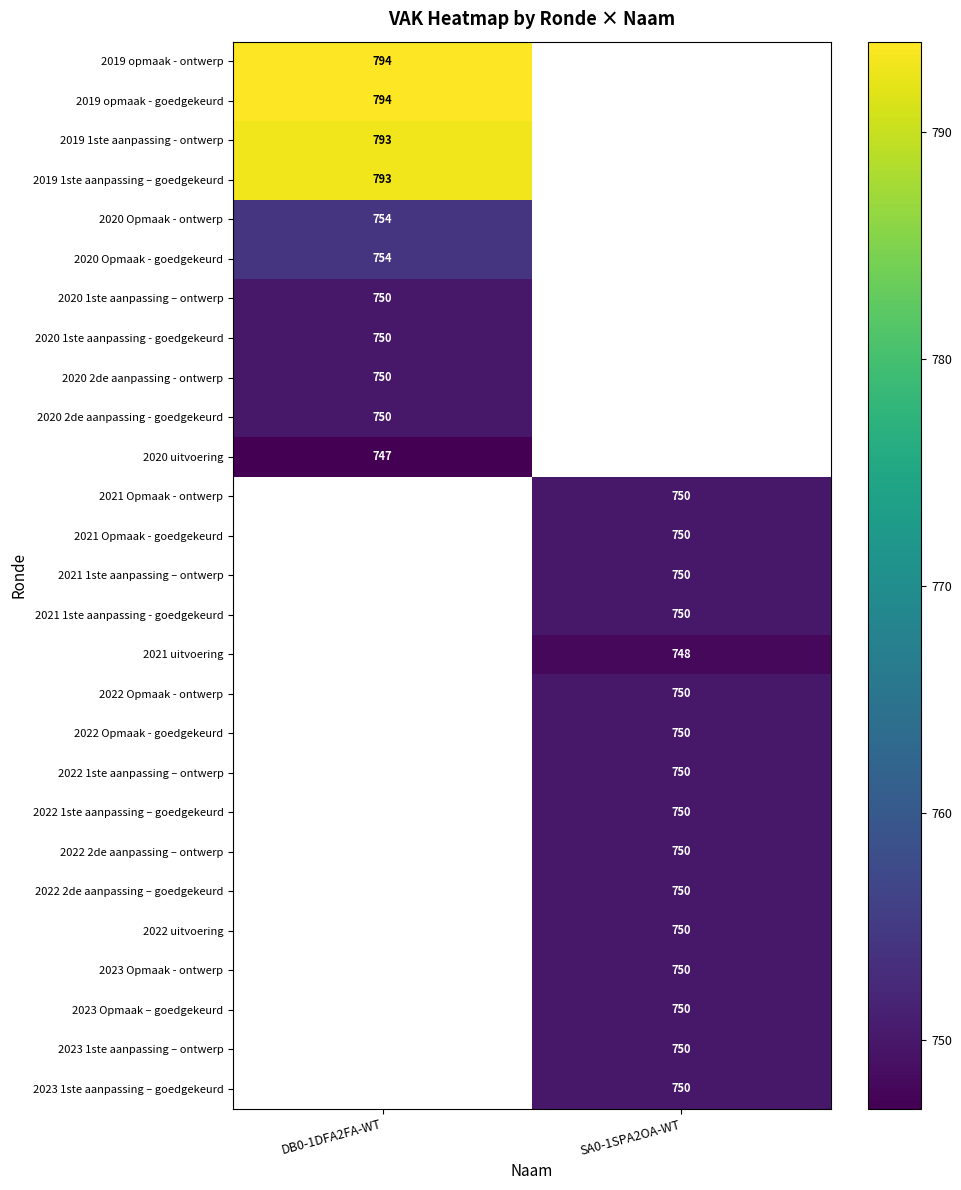

True or false: 2022 2de aanpassing – ontwerp has a value of 373 at SA0-1SPA2OA-WT.

False